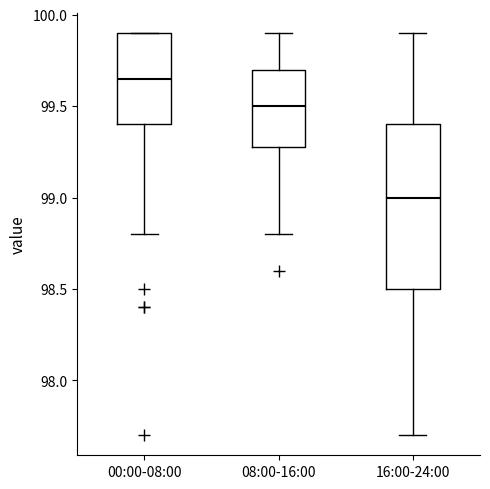

Where does the median line of the box for 08:00-16:00 sit on the y-axis? The values are not printed on the chart, so give them approximately, as read against the axis.

99.50